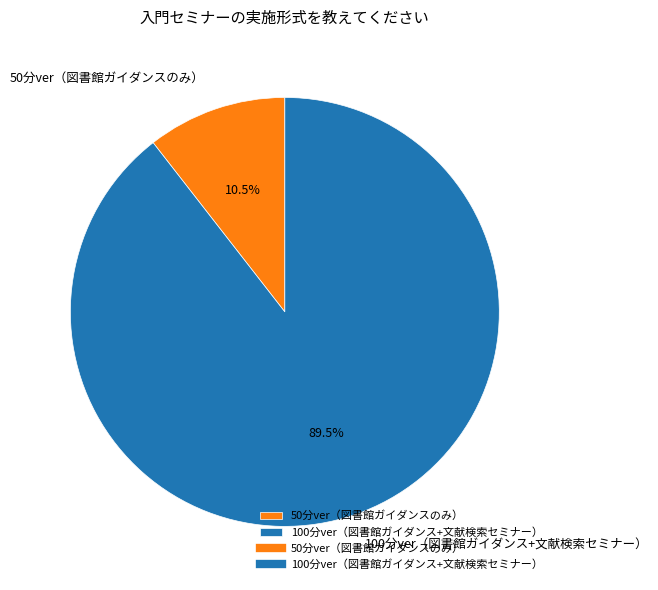

Count the number of slices in the pie.

2